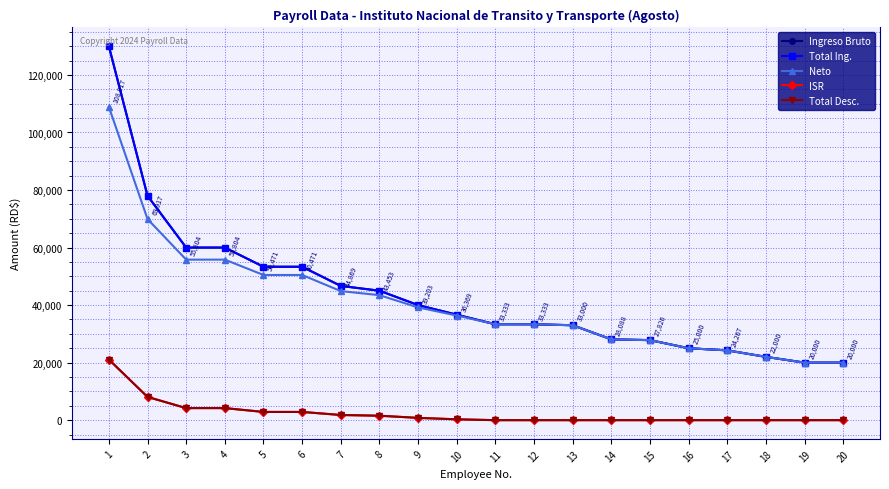

The value of ISR at 3 is 4195.9. True or false?

True